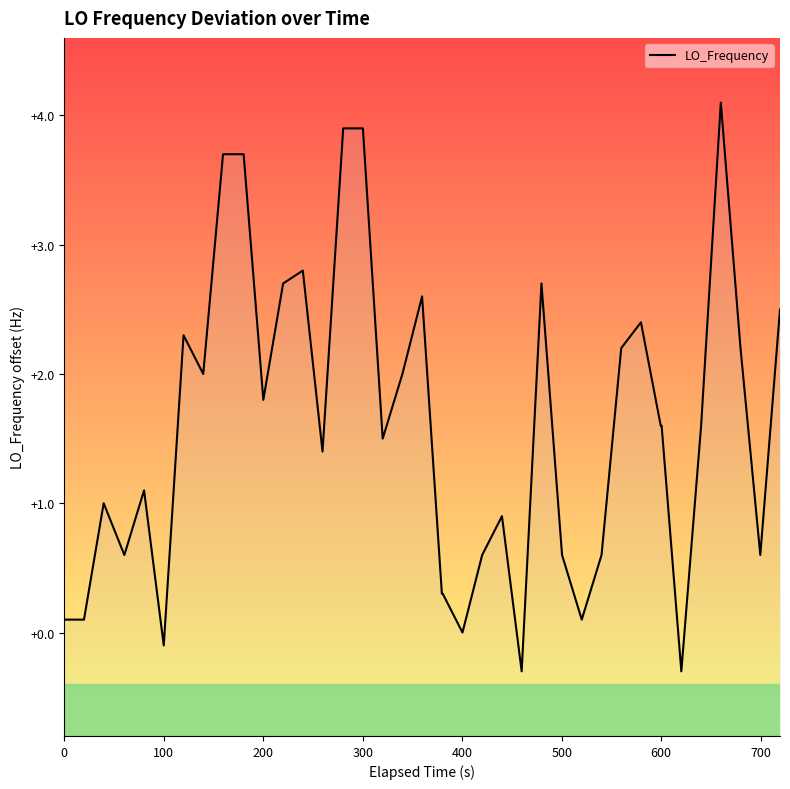

What position from the left is 100?

6